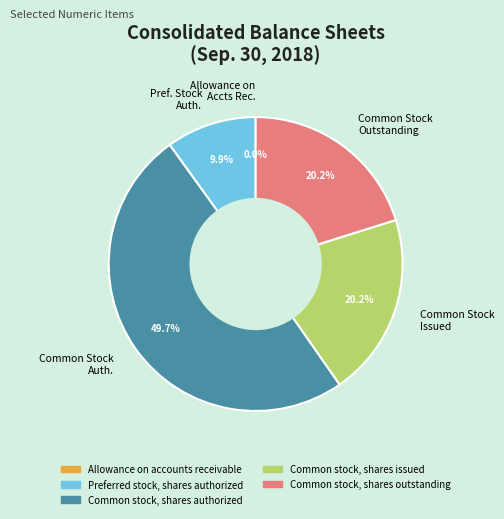

Which has a higher value, Common Stock Outstanding or Common Stock Auth.?

Common Stock Auth.